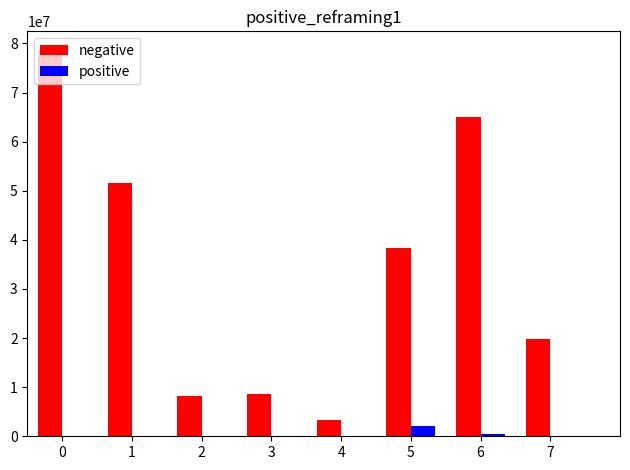

What is the sum of all positive values?

2662804